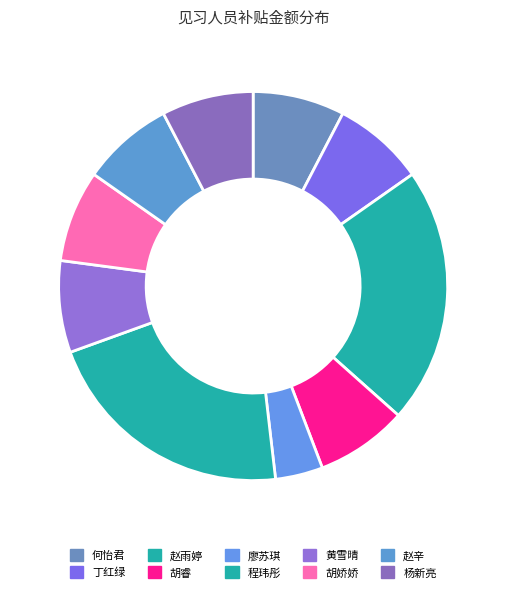

Count the number of slices in the pie.

10